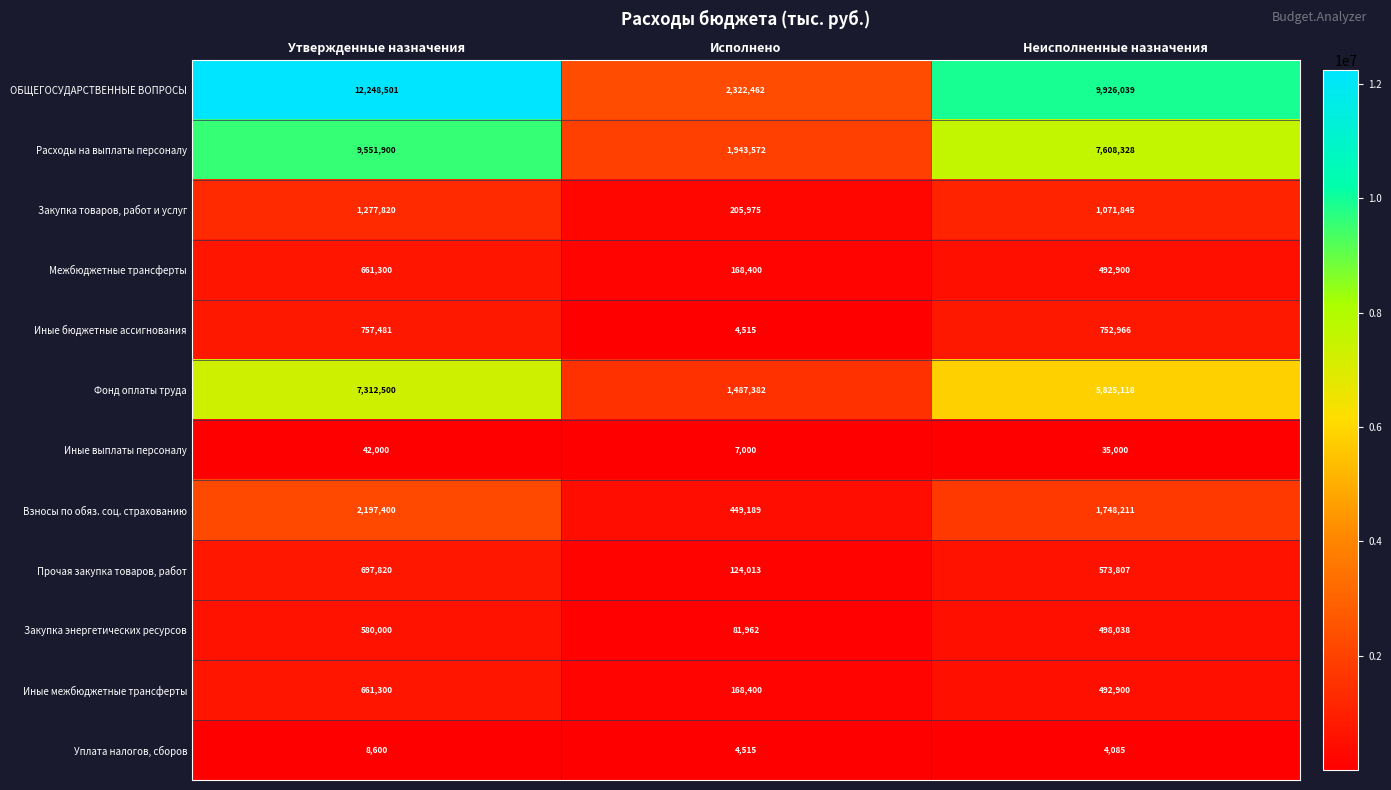

What is the total value across all series at Утвержденные назначения?

35996622